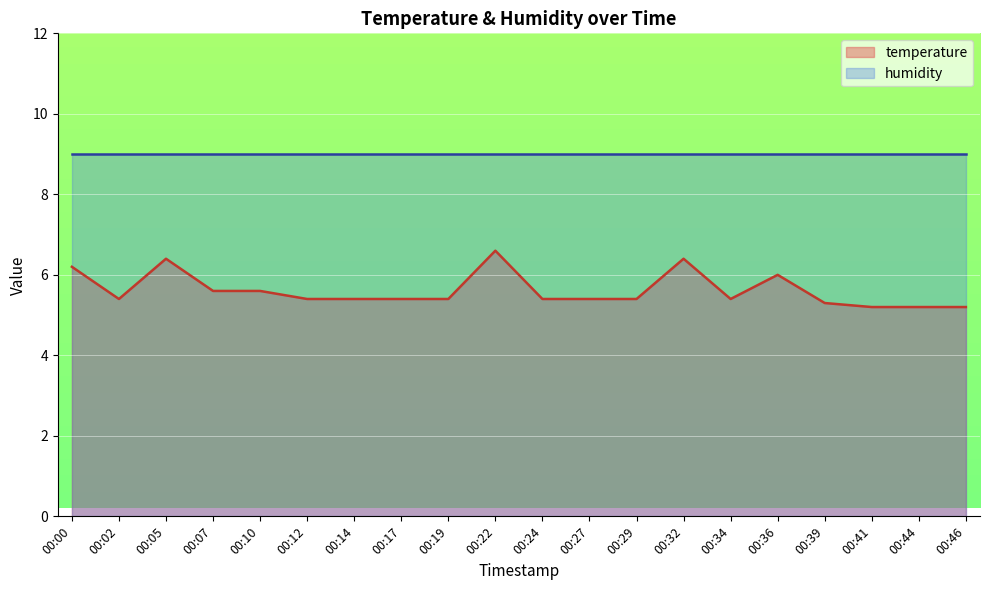

What is the value of the 9th point from the left?

5.4